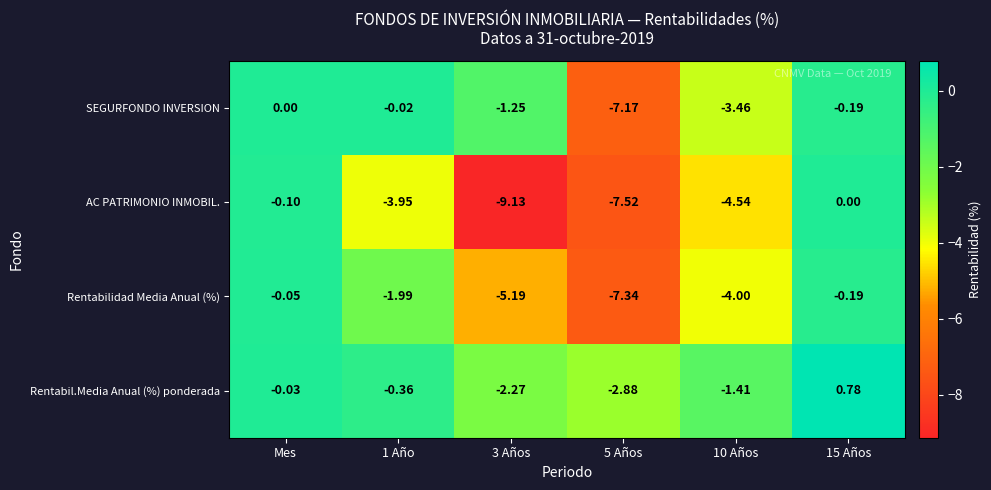

List the series in order of their overall mean, lowest first.

AC PATRIMONIO INMOBIL., Rentabilidad Media Anual (%), SEGURFONDO INVERSION, Rentabil.Media Anual (%) ponderada